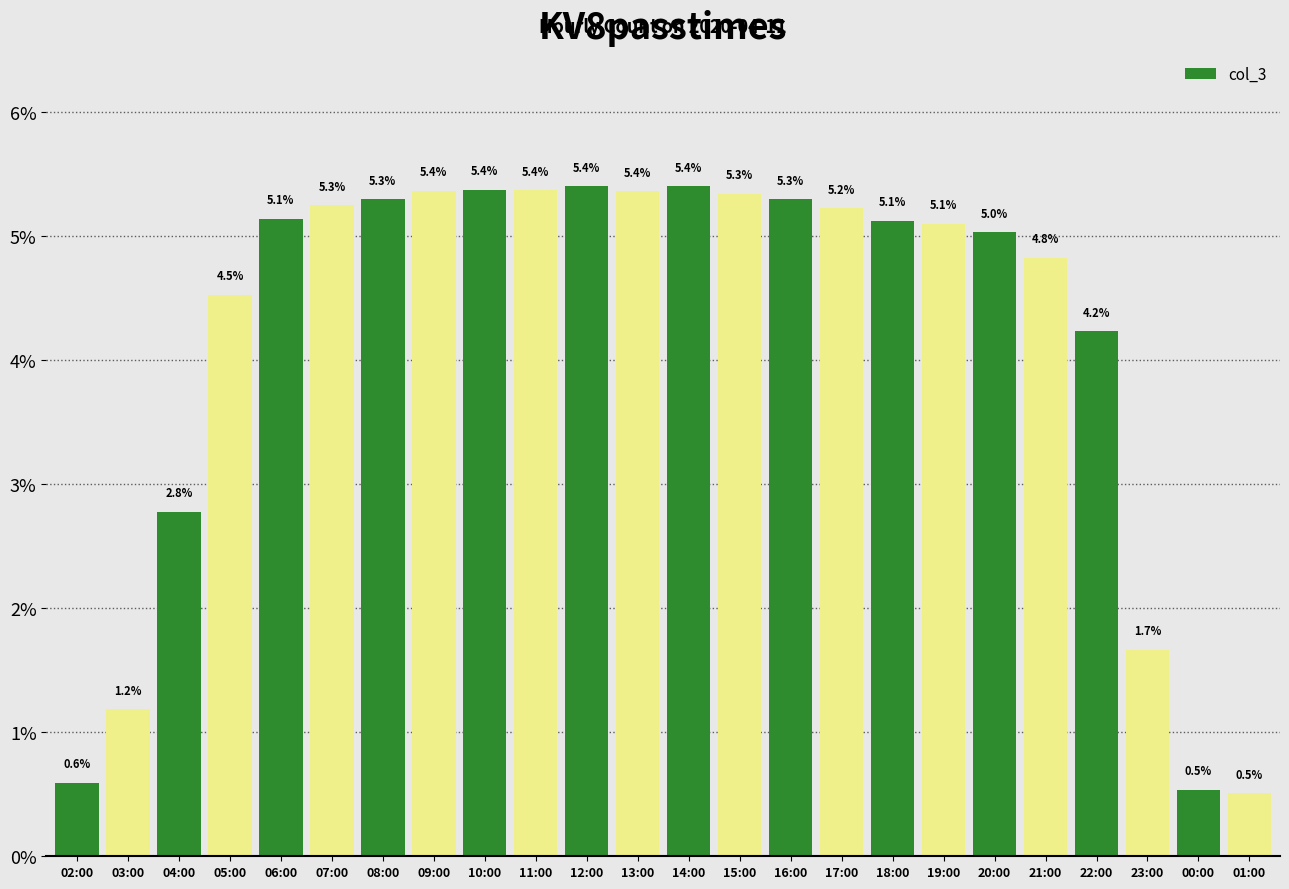

Count the number of values greater than 5.

15